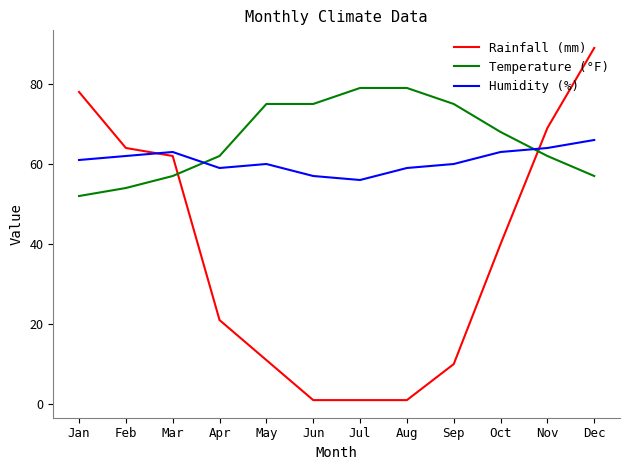

At how many categories does at least one series exceed 23?

12